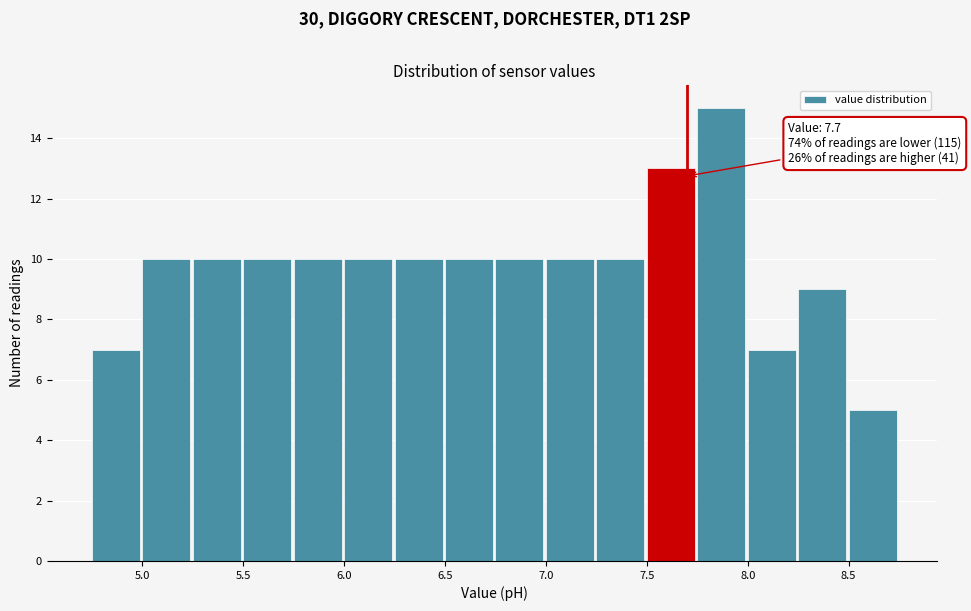

Which range on the x-axis has the tallest bar?

7.75 to 8.00